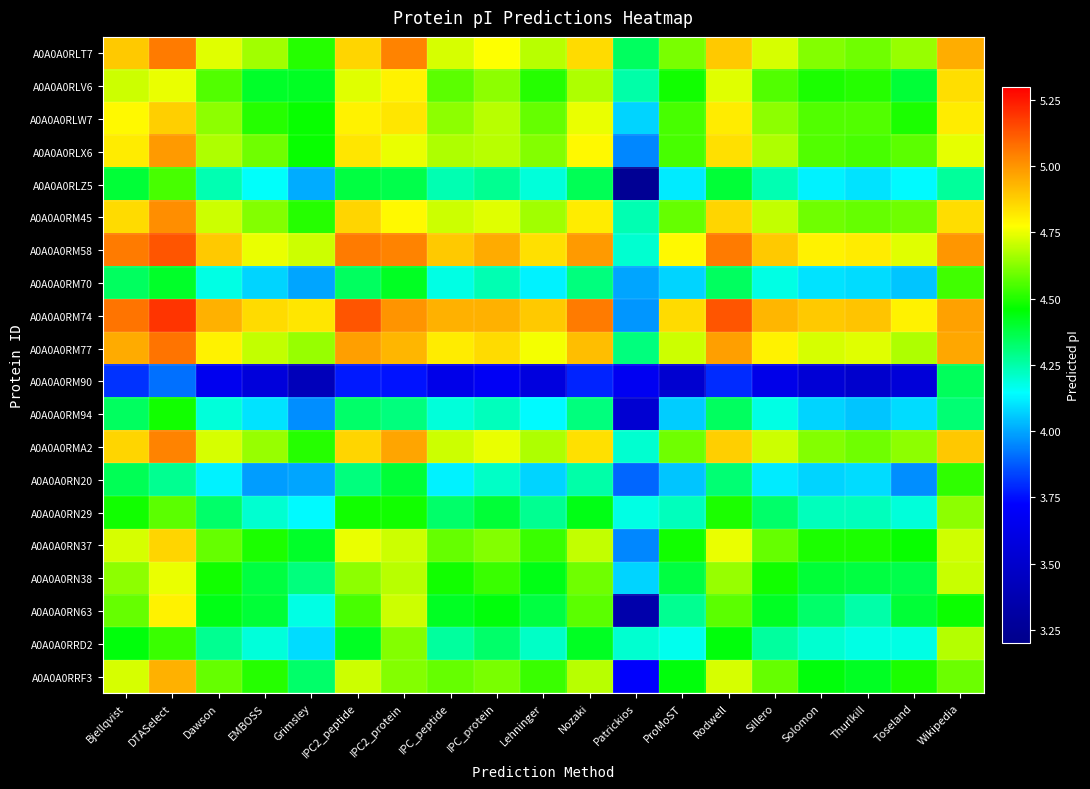

How many data points does each series have?

19